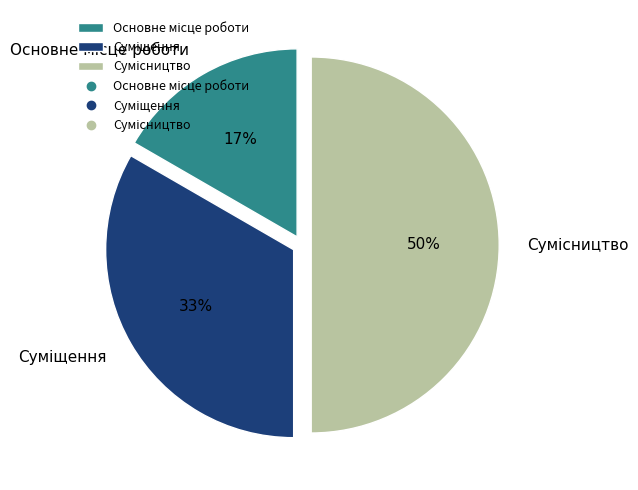

To the nearest percent, what is the difference between the largest and smallest slice percentages?

33%